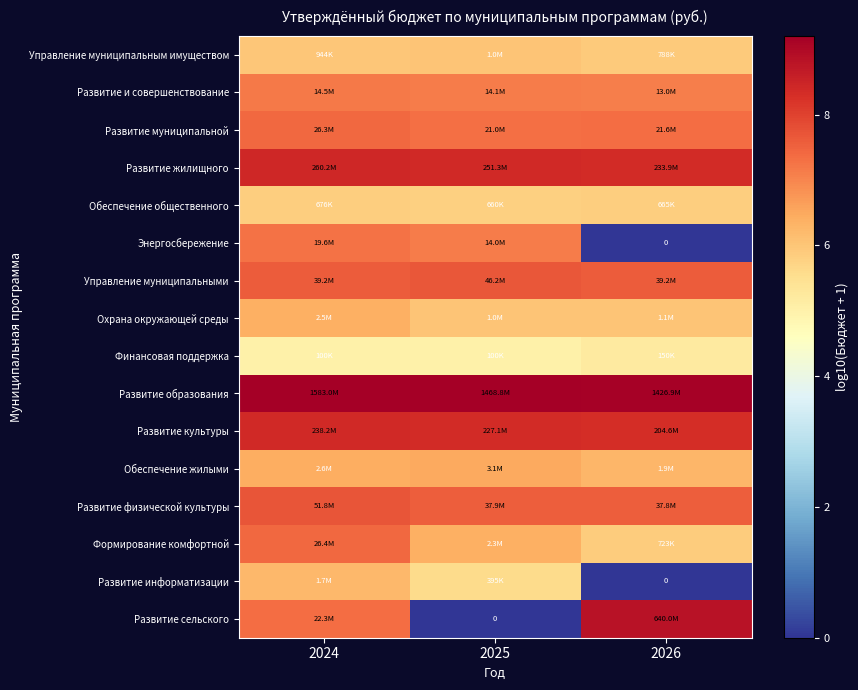

At which label does Обеспечение общественного reach its peak?

2024